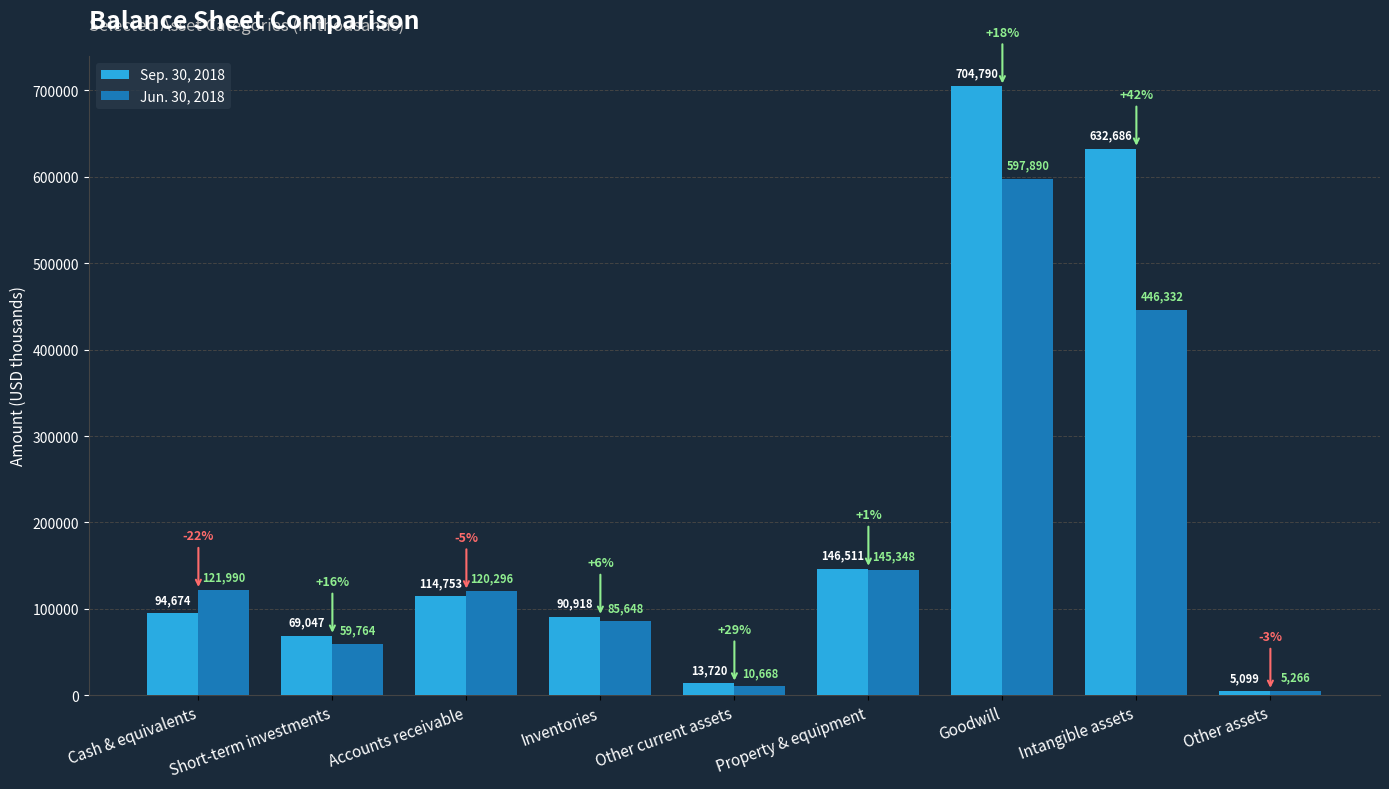

At how many categories does at least one series exceed 475171?

2